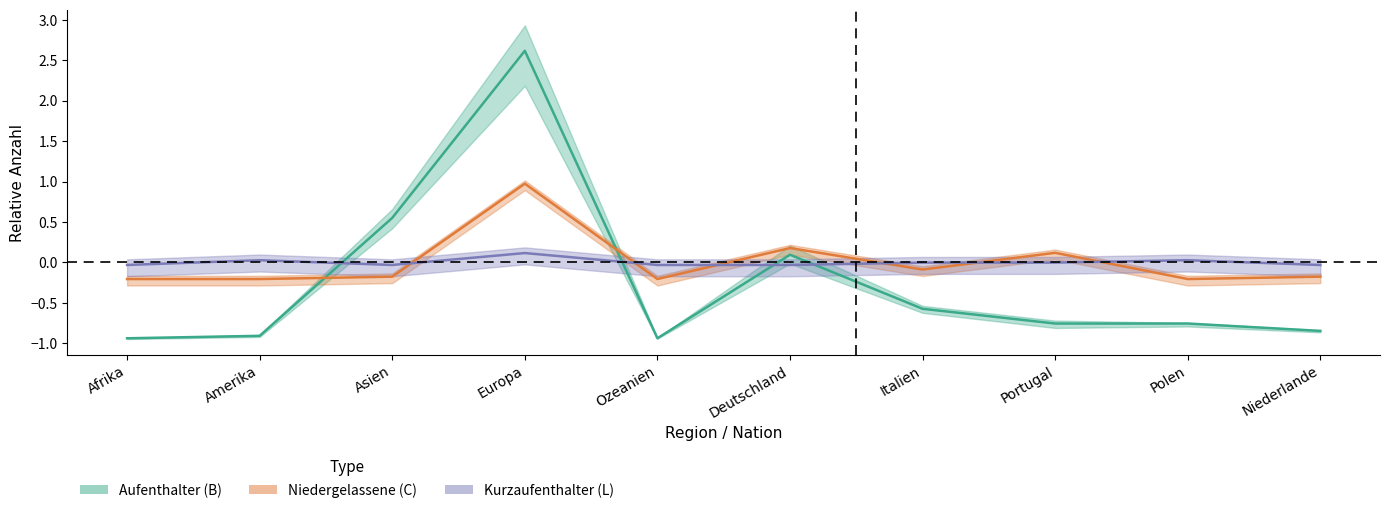

What is the value of the Total point at the 2nd from the left?

-0.9